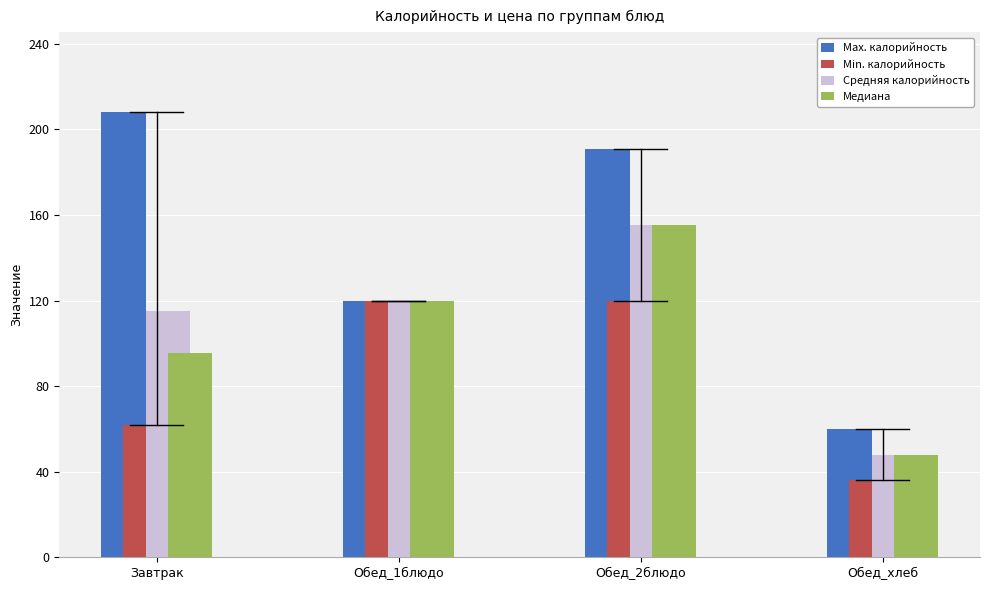

List the labels in order of Max. калорийность value, largest first.

Завтрак, Обед_2блюдо, Обед_1блюдо, Обед_хлеб